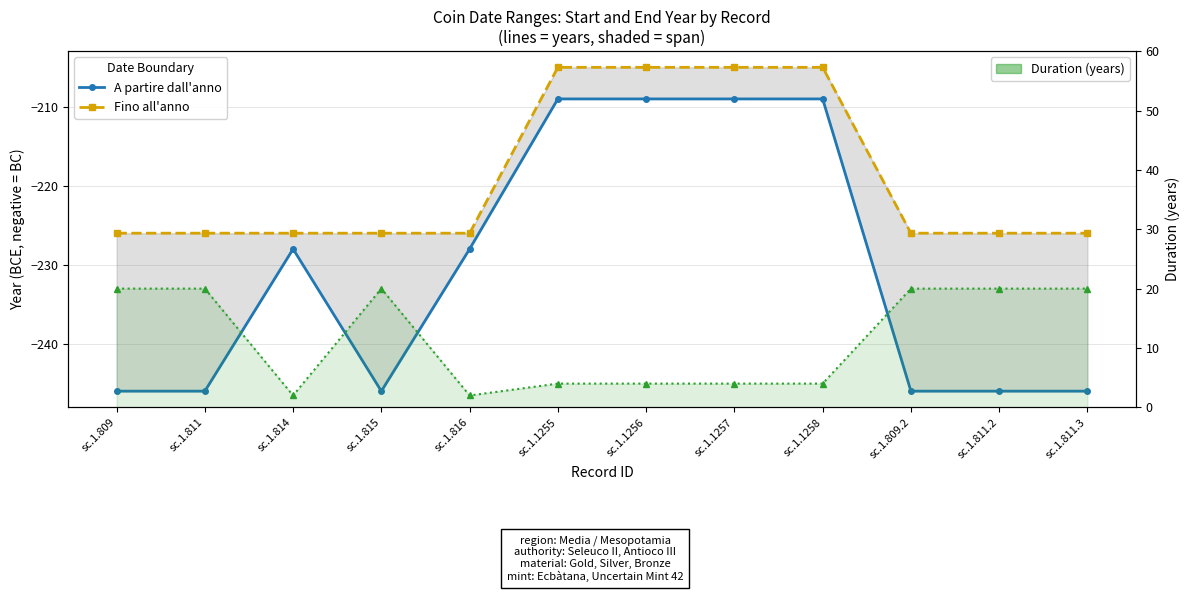

What is the label of the 3rd point from the right?

sc.1.809.2